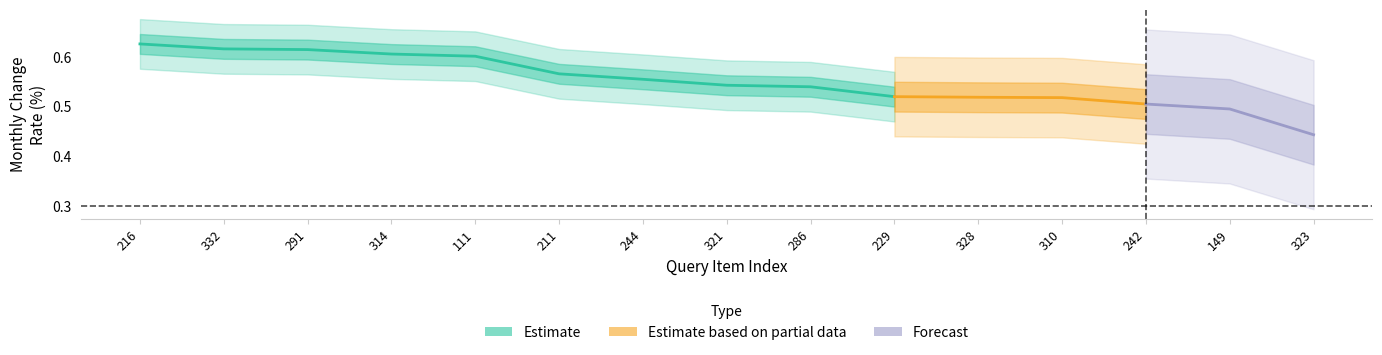

Rank the categories by Estimate value from lowest to highest.

323, 149, 242, 310, 328, 229, 286, 321, 244, 211, 111, 314, 291, 332, 216